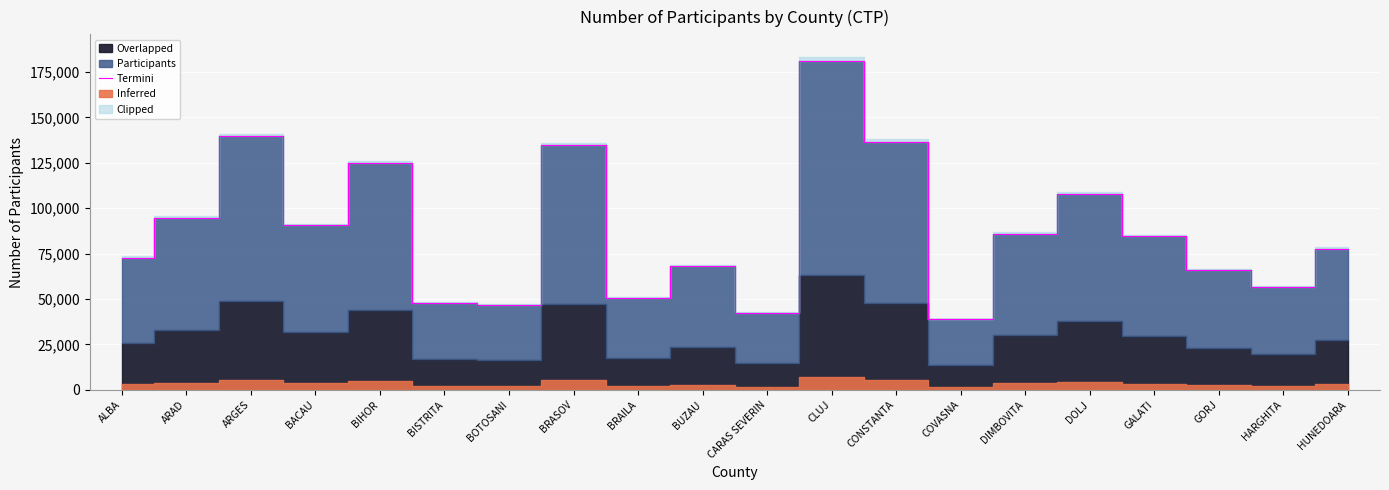

Count the number of values greater than 84565.

9